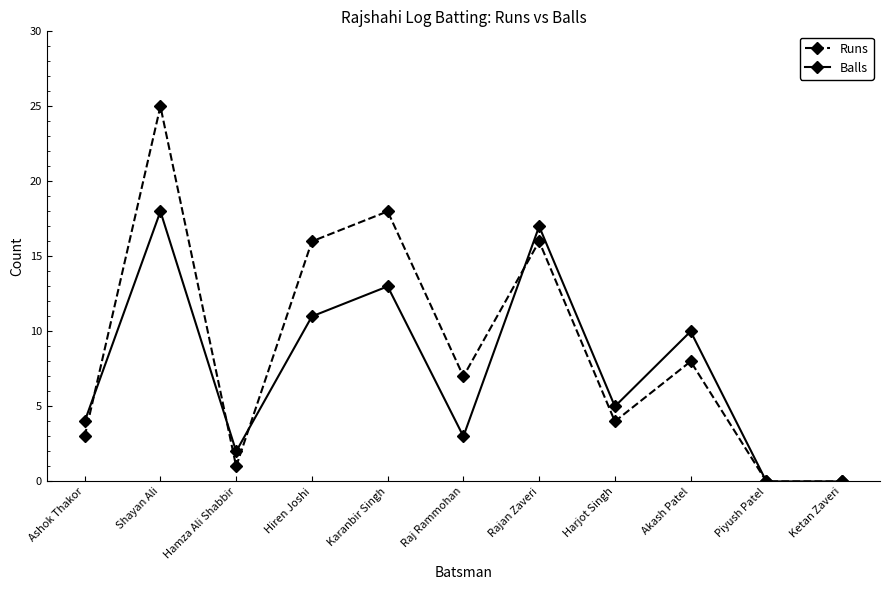

What is the difference between the maximum and second lowest values in the Balls series?

18